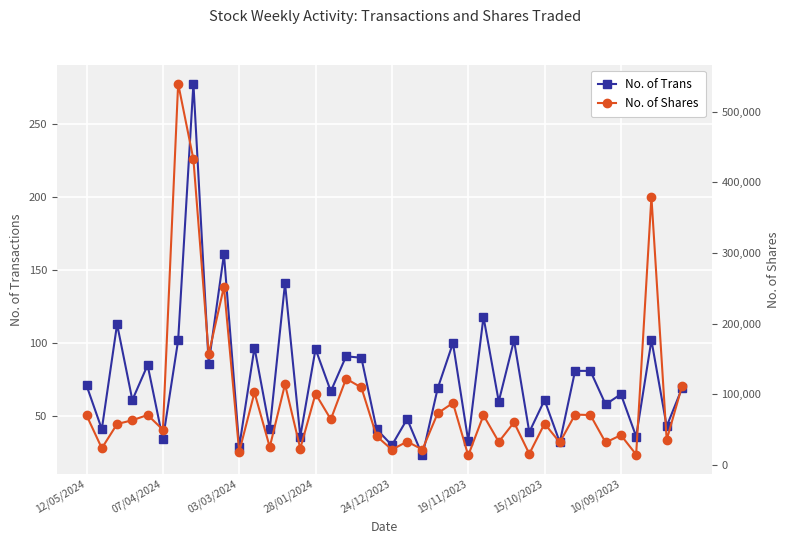

In No. of Trans, how many points are lower than both neighbors (excluding endpoints)?

17